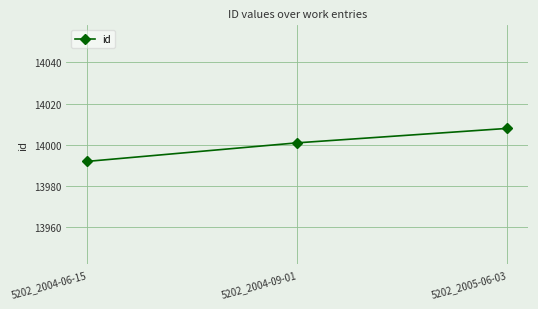

What is the change in value from 5202_2004-06-15 to 5202_2005-06-03?

+16